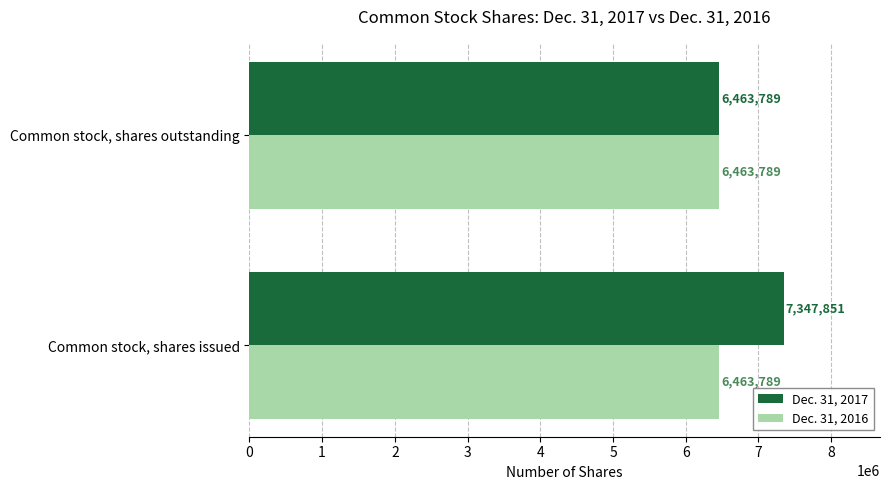

List the series in order of their peak value, lowest first.

Dec. 31, 2016, Dec. 31, 2017